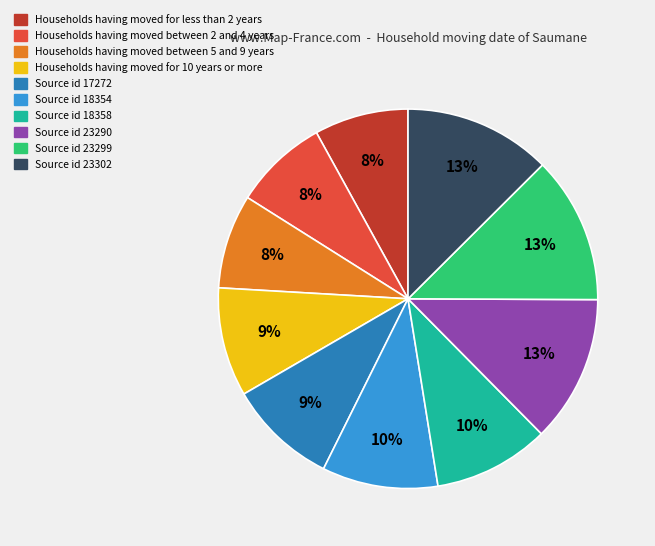

Is there any slice that represents more than half of the pie?

No